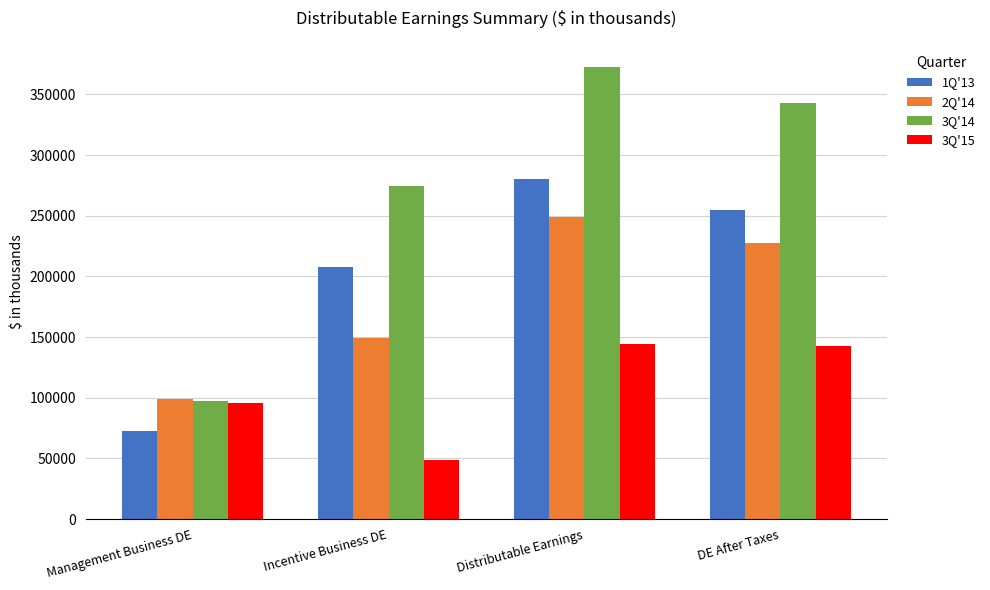

The 2Q'14 series shows 110325 at Distributable Earnings. True or false?

False